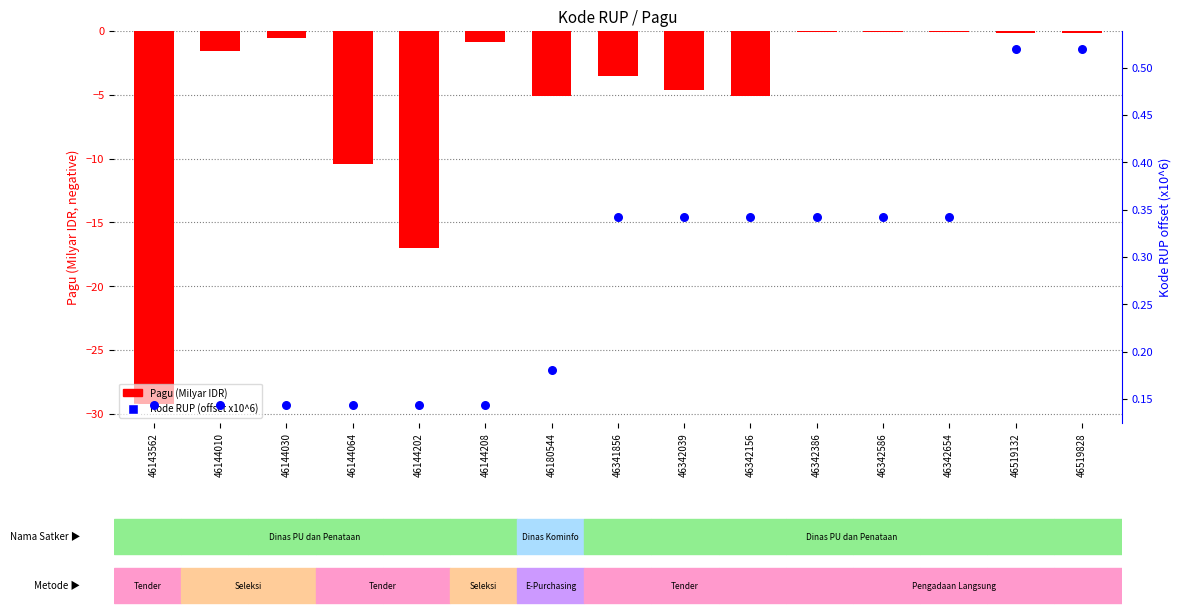

Which series has the widest spread of Y values?

Pagu (Milyar IDR)